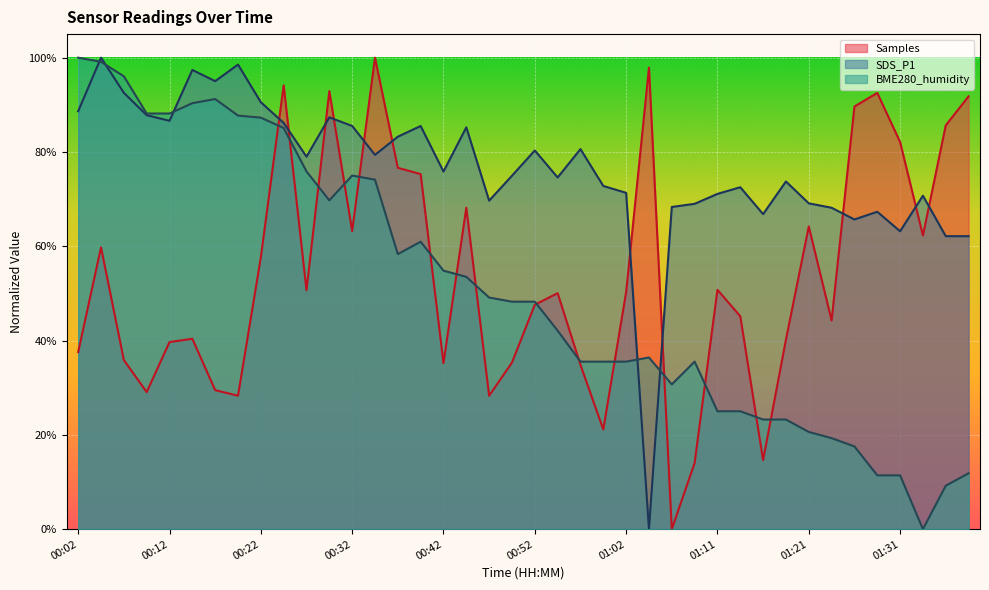

At which category does SDS_P1 reach its first local valley?

00:12